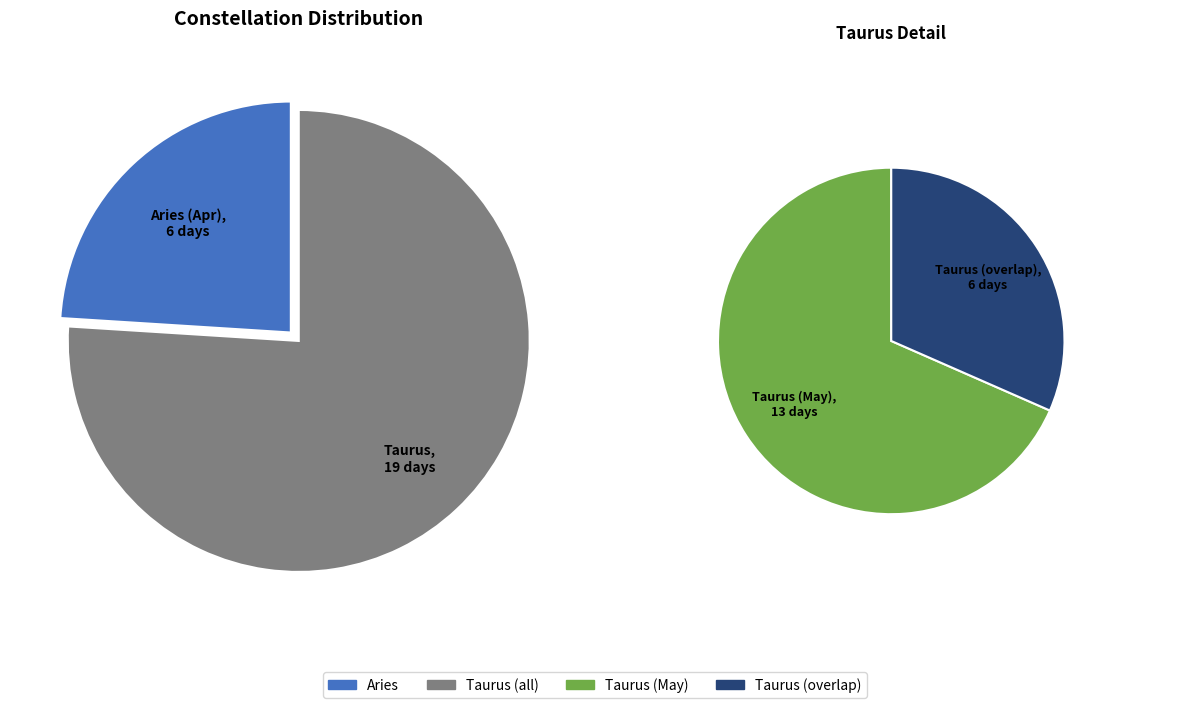

How many slices are in this pie chart?

2